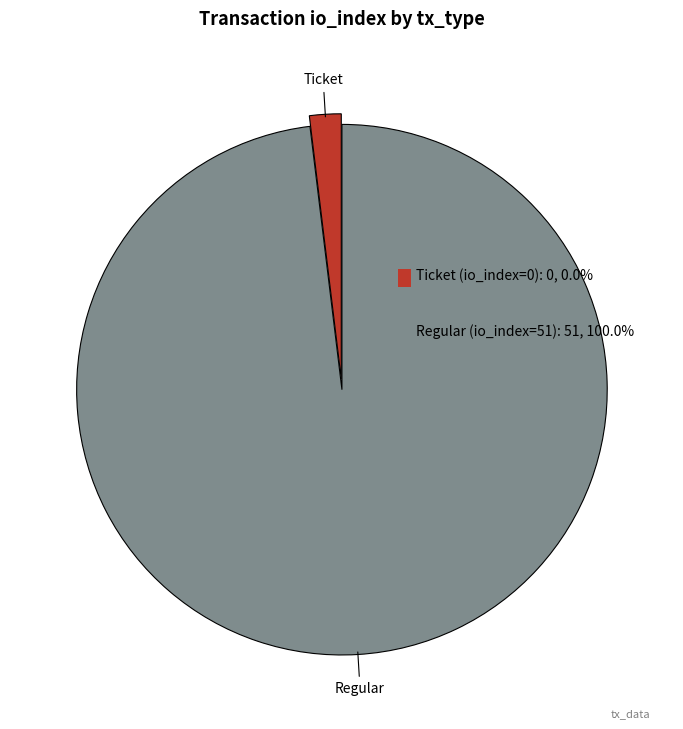

Does any single category account for the majority?

Yes